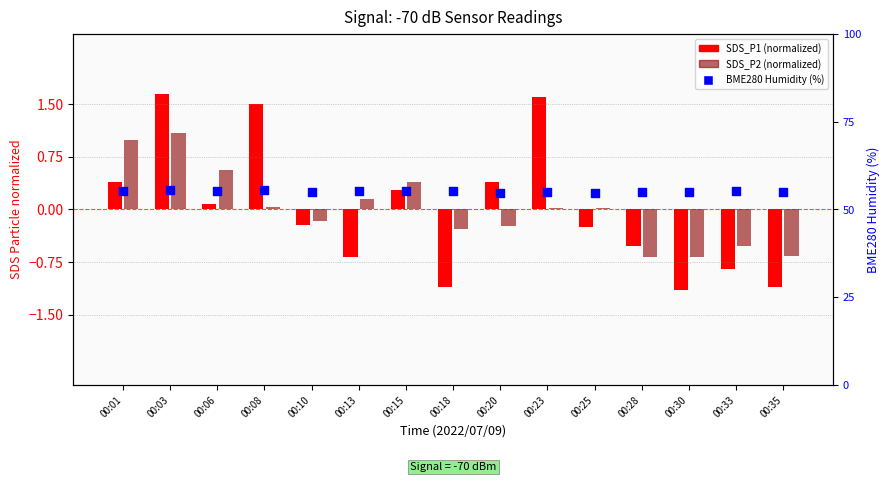

Which series reaches the maximum Y coordinate?

BME280 Humidity (%)